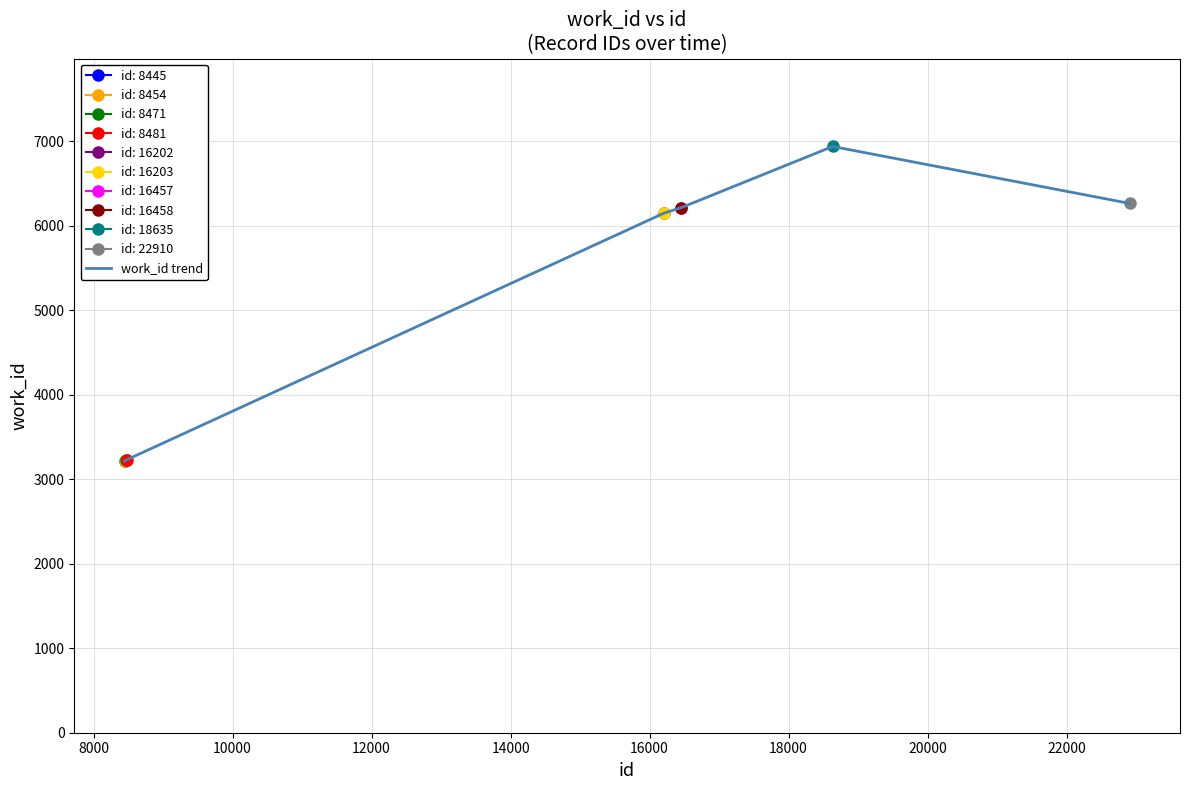

What is the lowest value of the work_id trend series?

3215